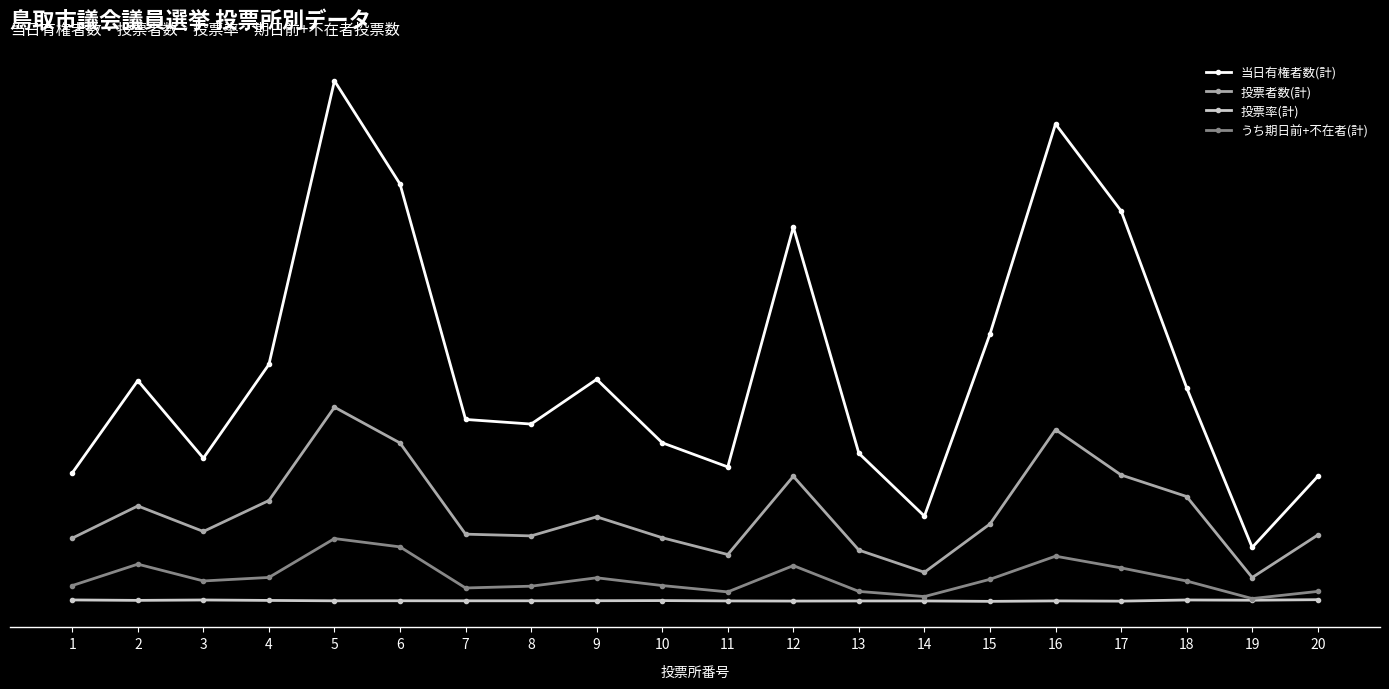

What is the average value of the 投票者数(計) series?

1326.8